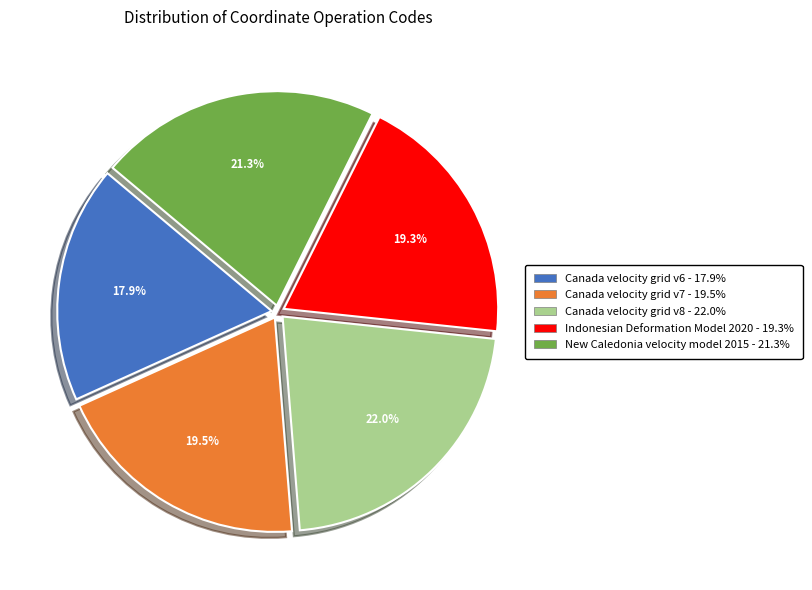

Does New Caledonia velocity model 2015 - 21.3% represent more than half of the total?

No